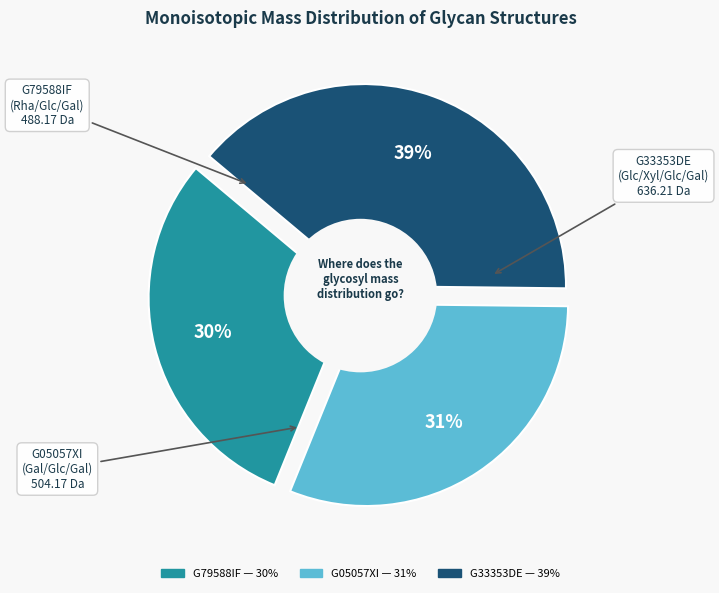

Approximately how many times larger is the value at G05057XI compared to G33353DE?

0.8